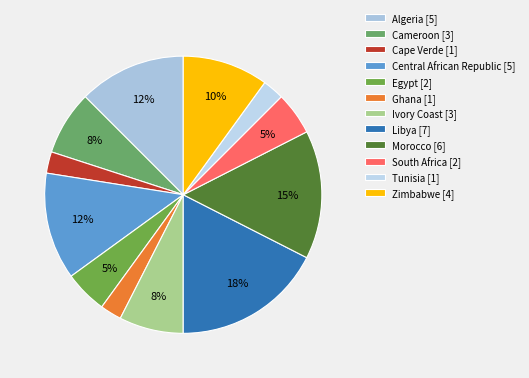

To the nearest percent, what is the difference between the largest and smallest slice percentages?

15%